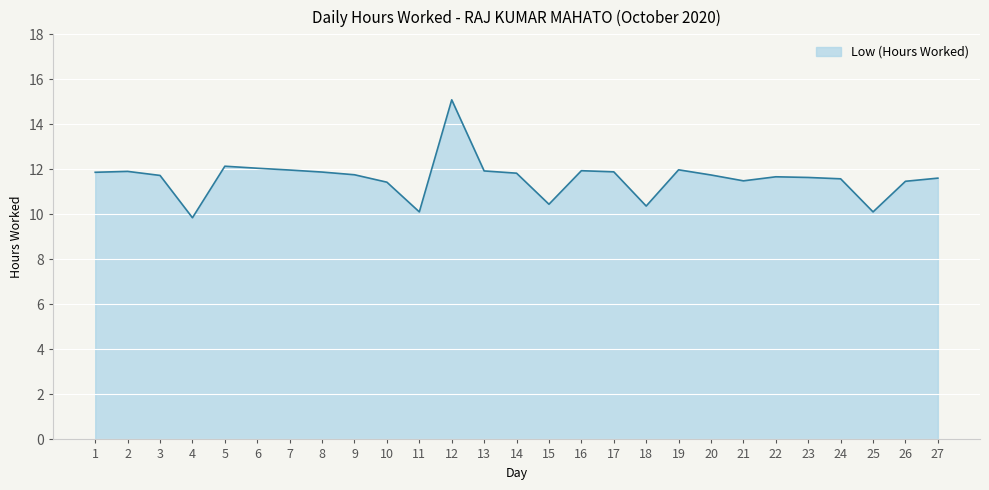

What is the change in value from 9 to 12?

+3.3